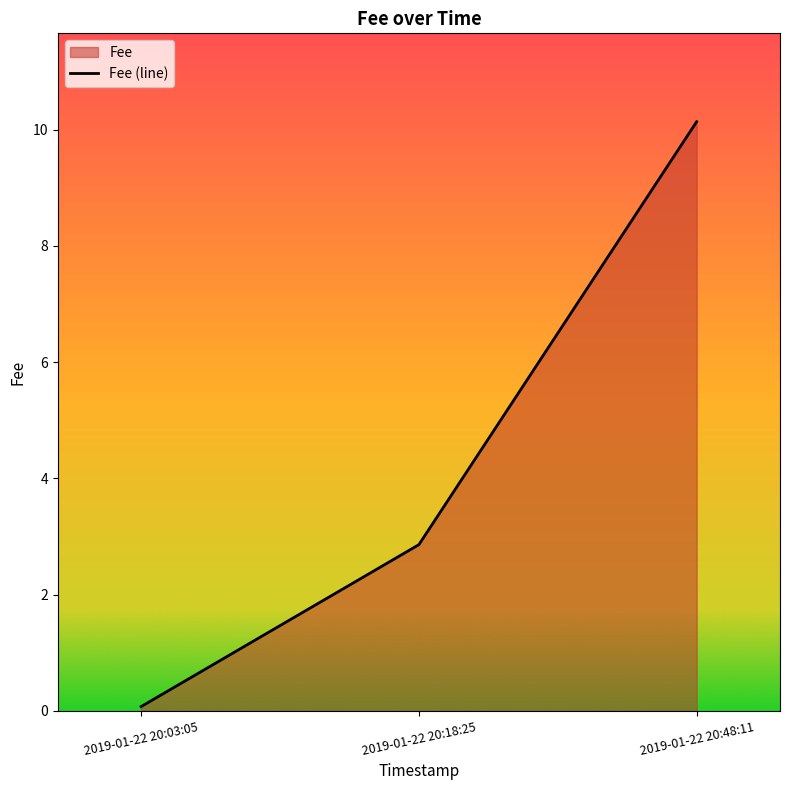

List the labels in order of value, largest first.

2019-01-22 20:48:11, 2019-01-22 20:18:25, 2019-01-22 20:03:05